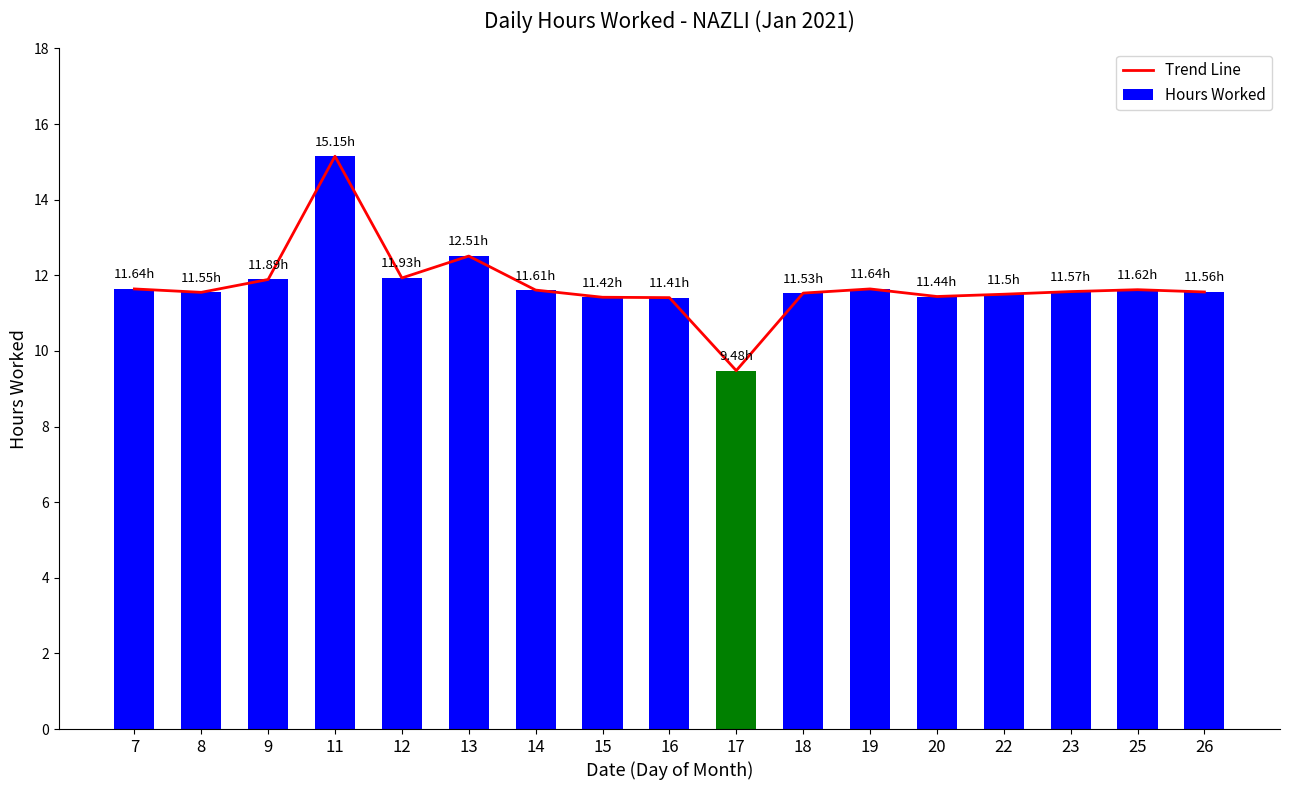

At 25, list the series in order from largest to smallest.

Trend Line, Hours Worked